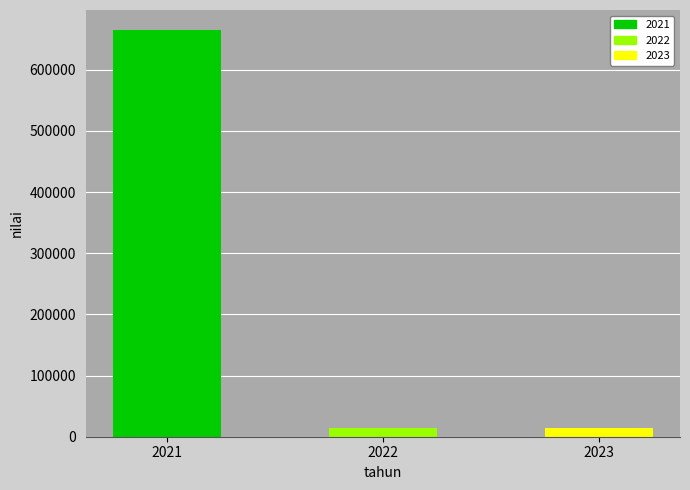

How many bars are there in total?

3